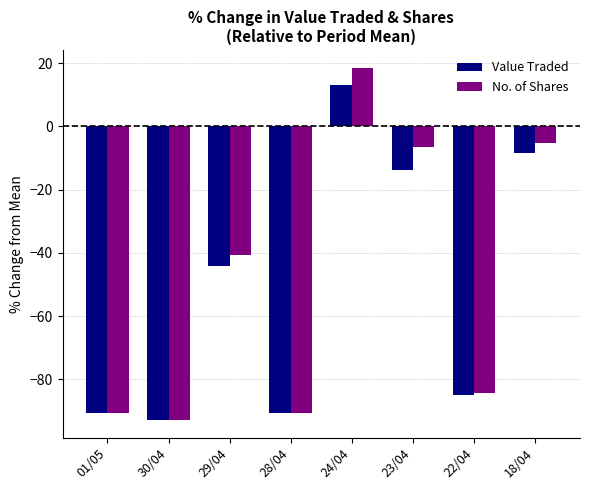

What position from the left is 01/05?

1